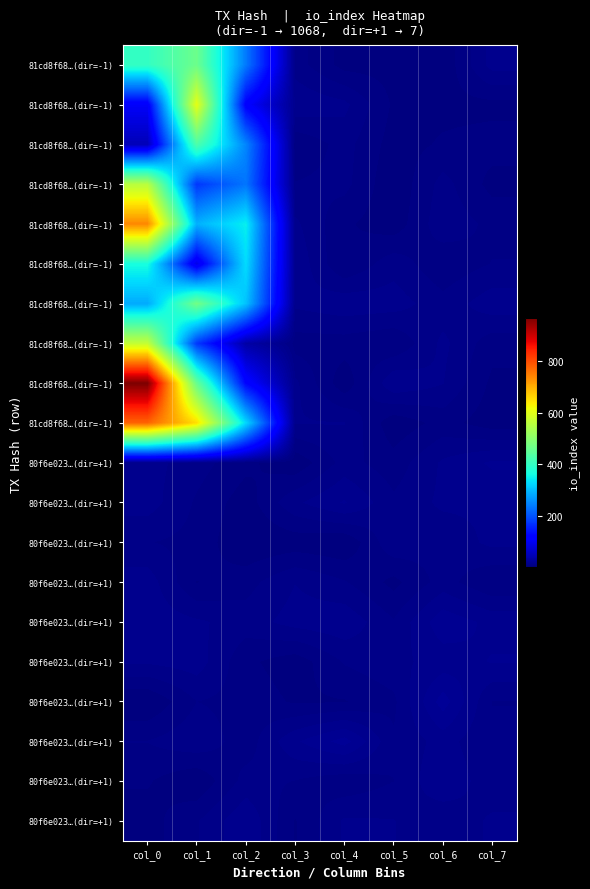

Which label corresponds to the largest value in the chart?

col_0